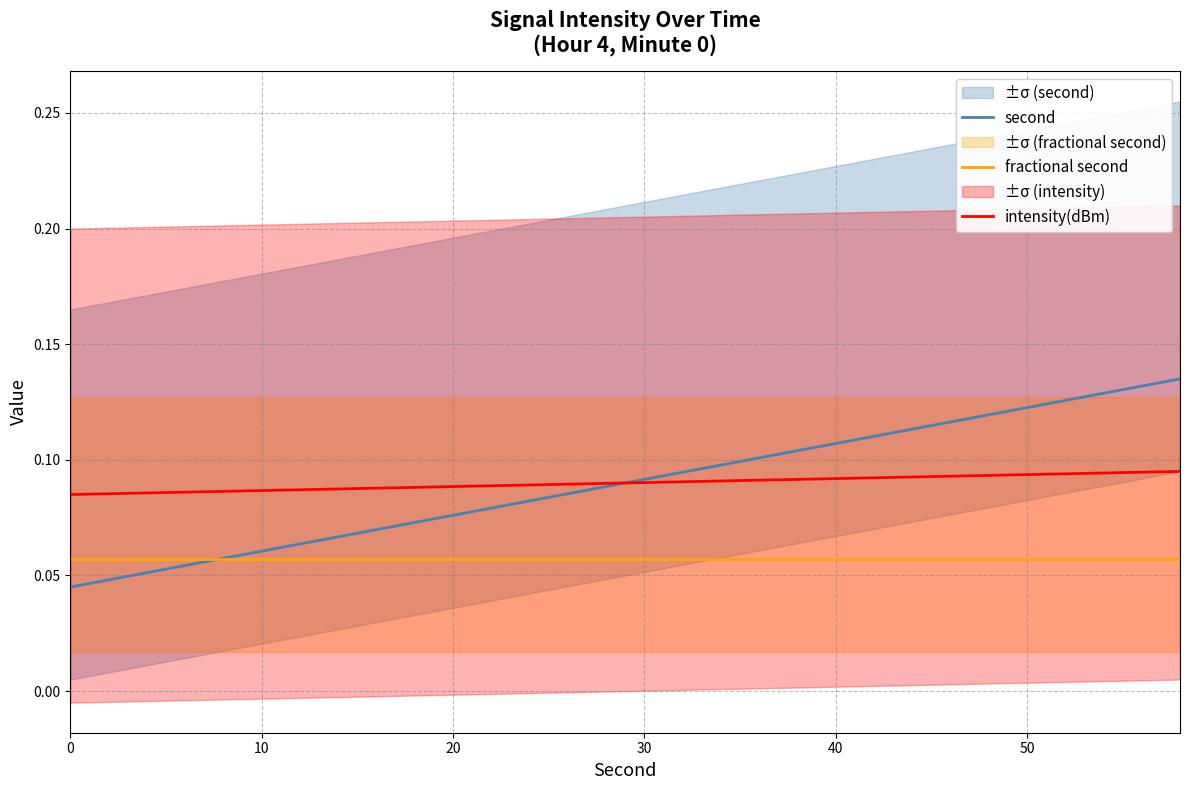

The intensity(dBm) series shows 0.2 at 20. True or false?

False